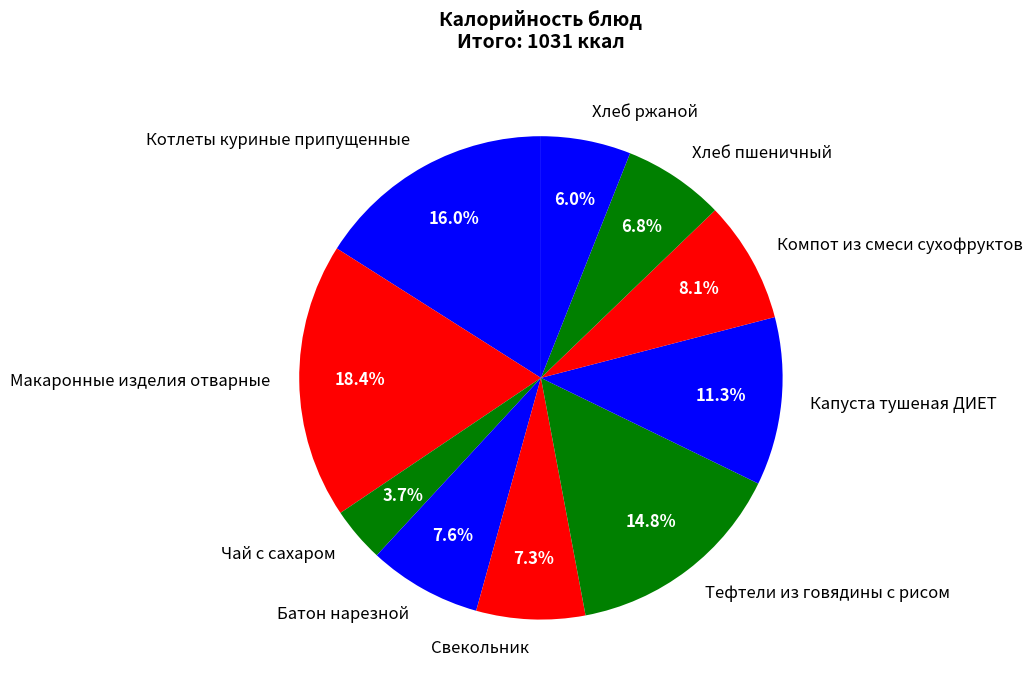

To the nearest percent, what is the average slice percentage?

10%